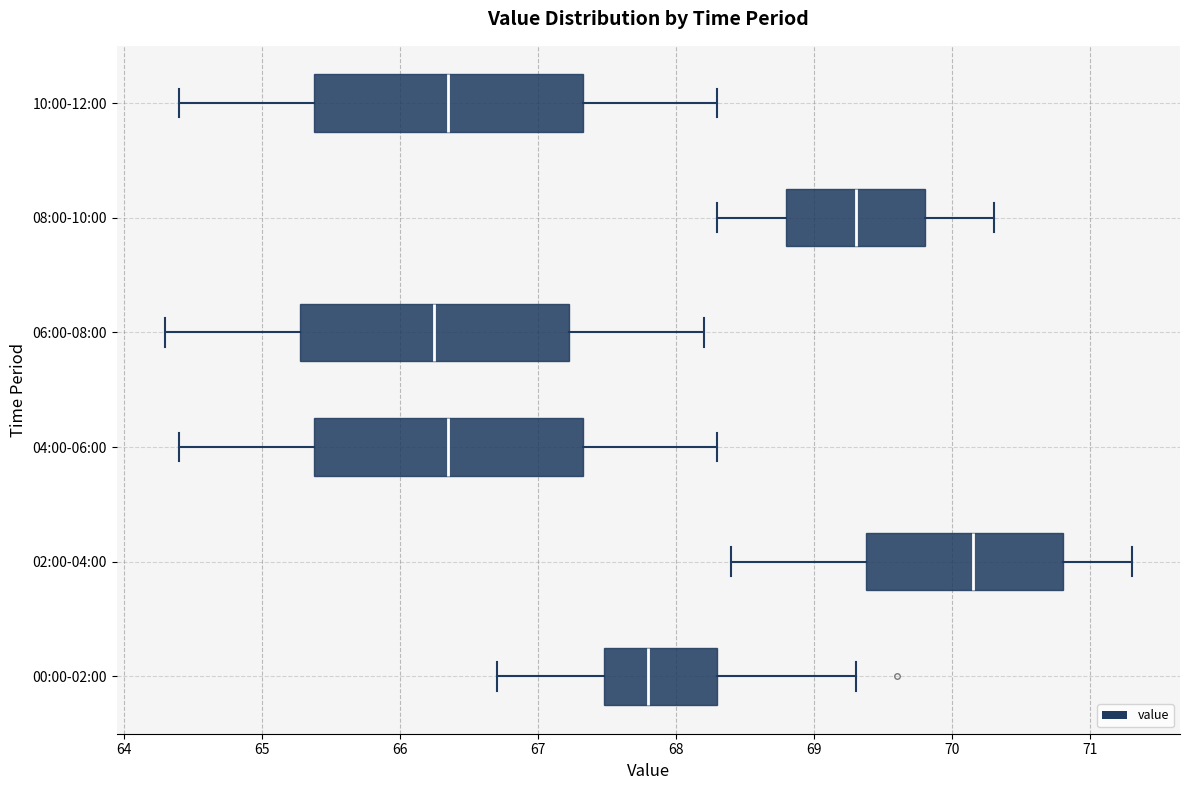

Reading bottom to top, read every box against the x-axis: the position of its median line, the range the box covers, and the ends of its whiskers. The values are not printed on the chart, so give them approximately, as read against the axis.

00:00-02:00: median 67.8, box 67.5 to 68.3, whiskers 66.7 to 69.3
02:00-04:00: median 70.2, box 69.4 to 70.8, whiskers 68.4 to 71.3
04:00-06:00: median 66.4, box 65.4 to 67.3, whiskers 64.4 to 68.3
06:00-08:00: median 66.3, box 65.3 to 67.2, whiskers 64.3 to 68.2
08:00-10:00: median 69.3, box 68.8 to 69.8, whiskers 68.3 to 70.3
10:00-12:00: median 66.4, box 65.4 to 67.3, whiskers 64.4 to 68.3